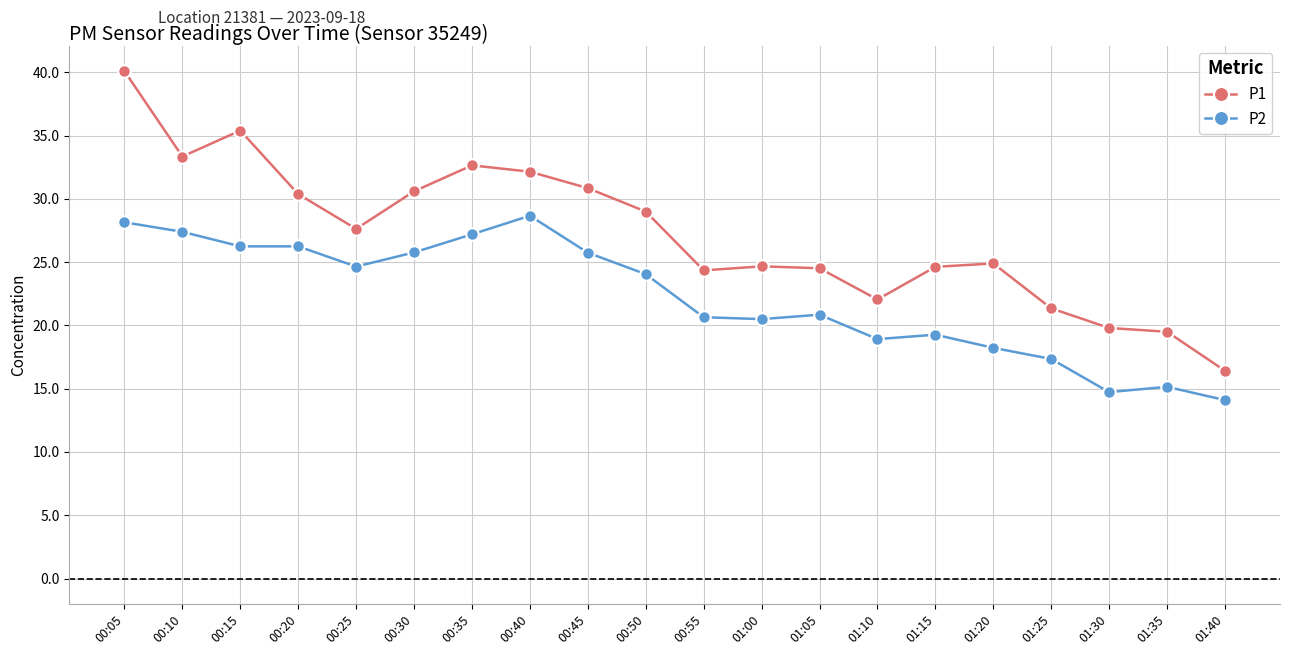

What is the label of the 12th point from the left?

01:00